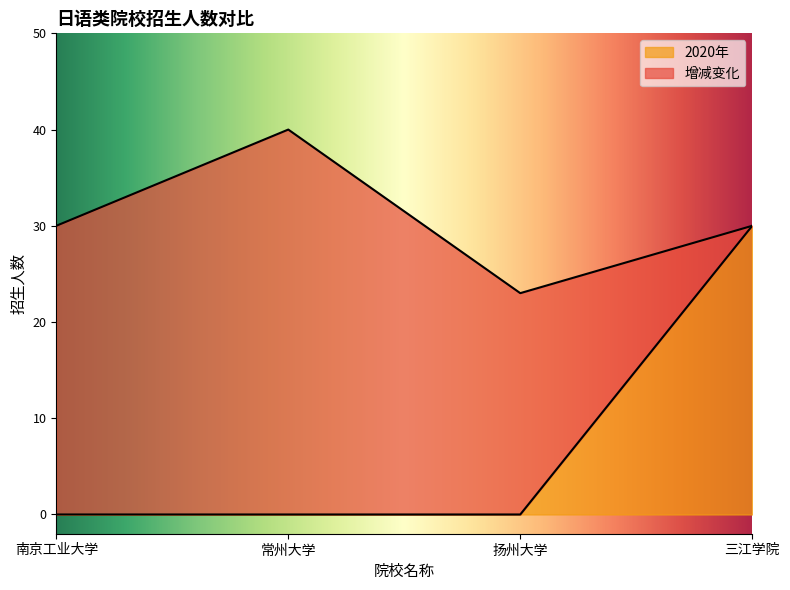

What is the value of the 2021年 point at the 3rd from the left?

23